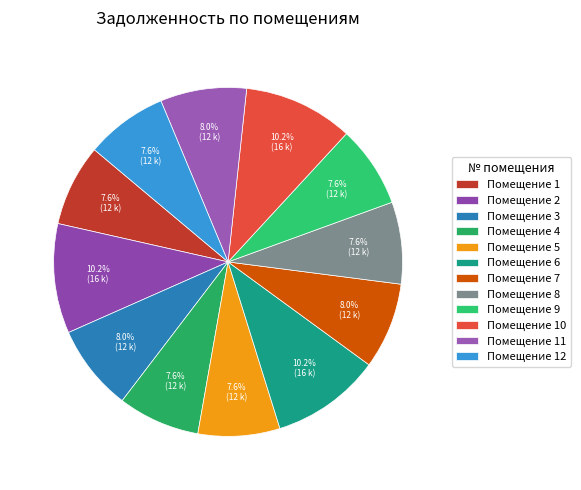

To the nearest percent, what is the difference between the largest and smallest slice percentages?

3%